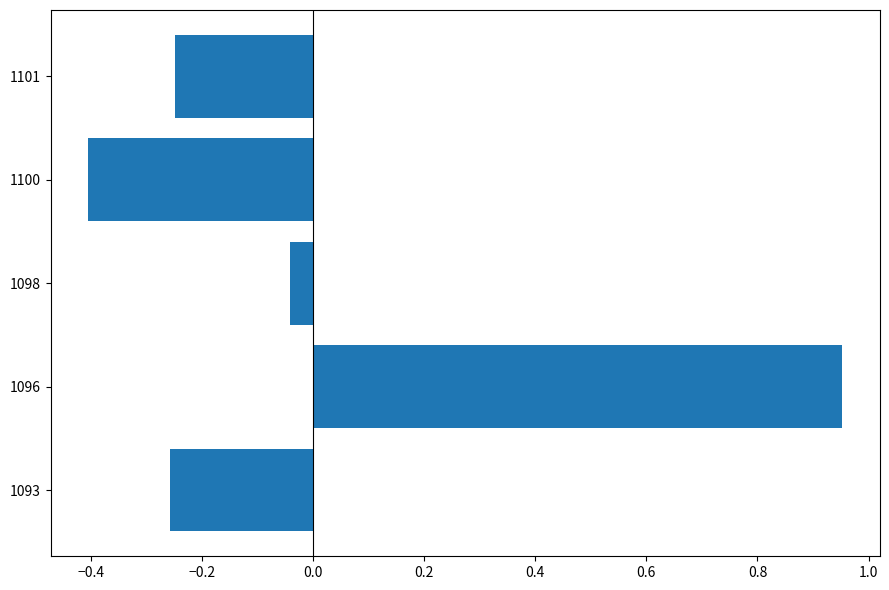

What is the difference between the maximum and minimum values?

1.4